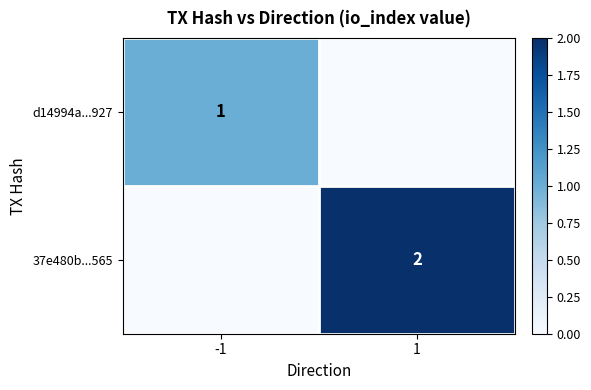

The 37e480b...565 series shows 3 at 1. True or false?

False